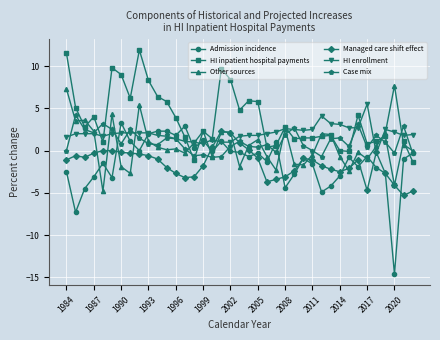

What is the value of the Other sources point at the 12th from the left?

0.1